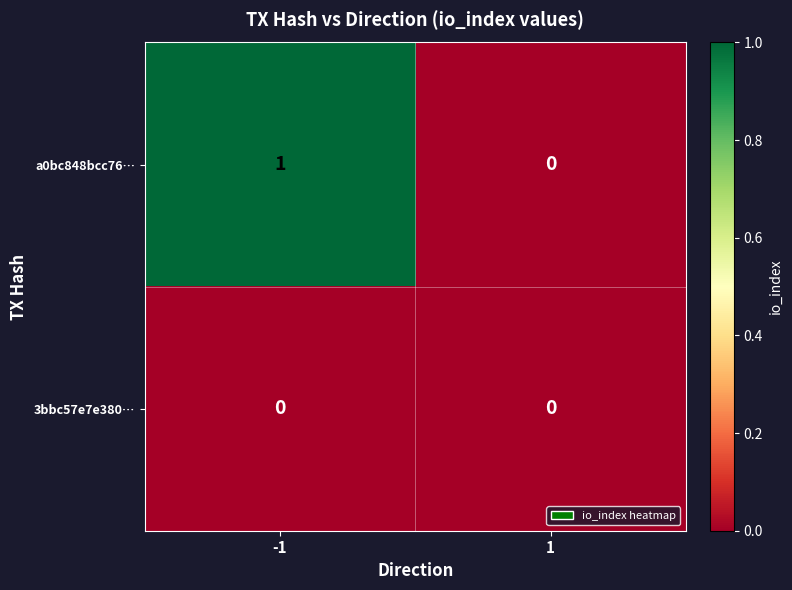

Which series has the widest spread of values?

a0bc848bcc76…